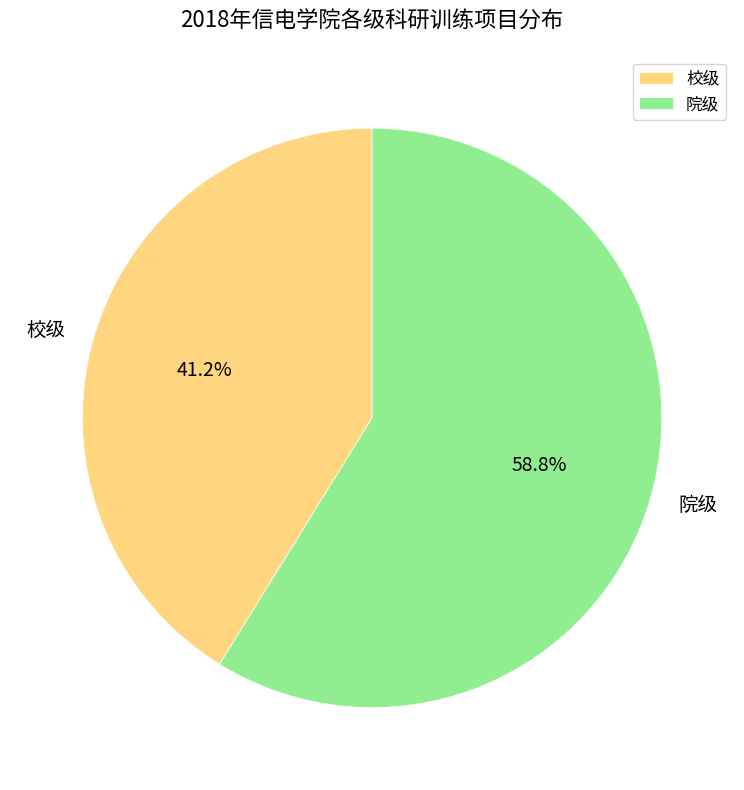

To the nearest percent, what portion does 院级 represent?

59%